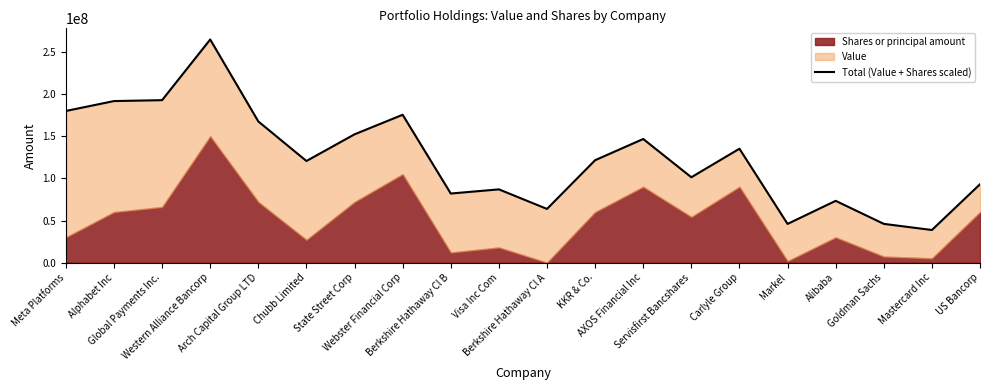

Is it true that the value at Berkshire Hathaway Cl A is 25131696.5?

False